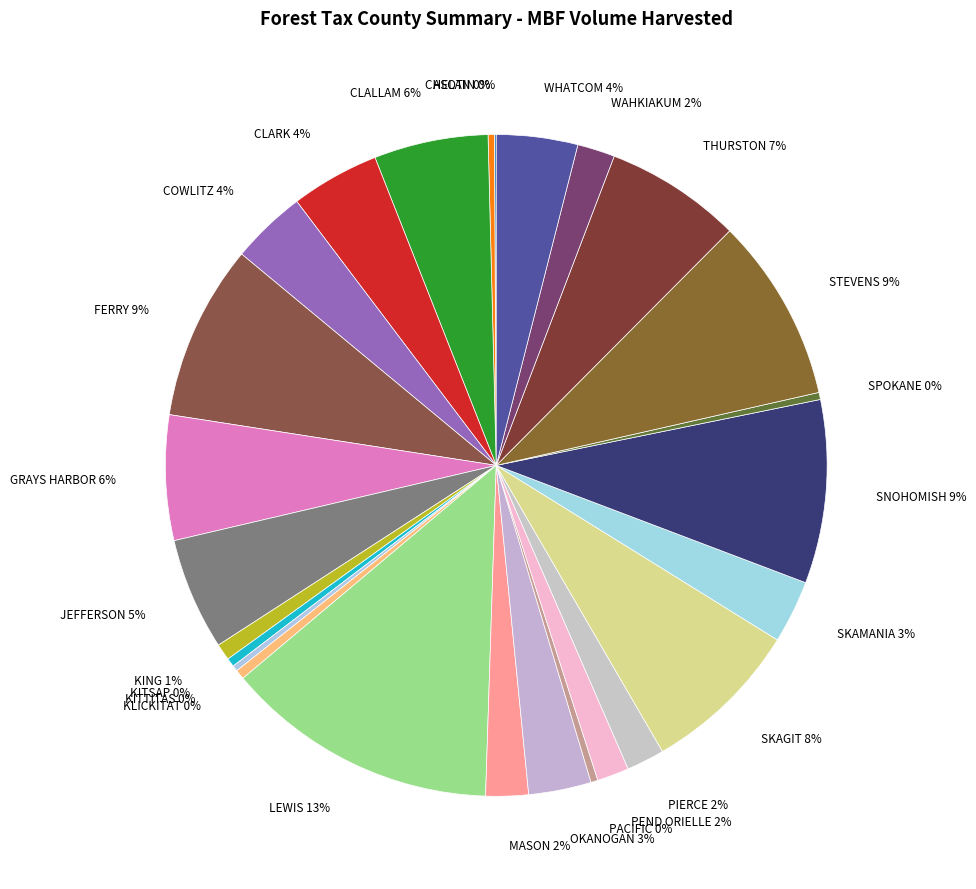

Is it true that CHELAN is 10% of the pie?

False